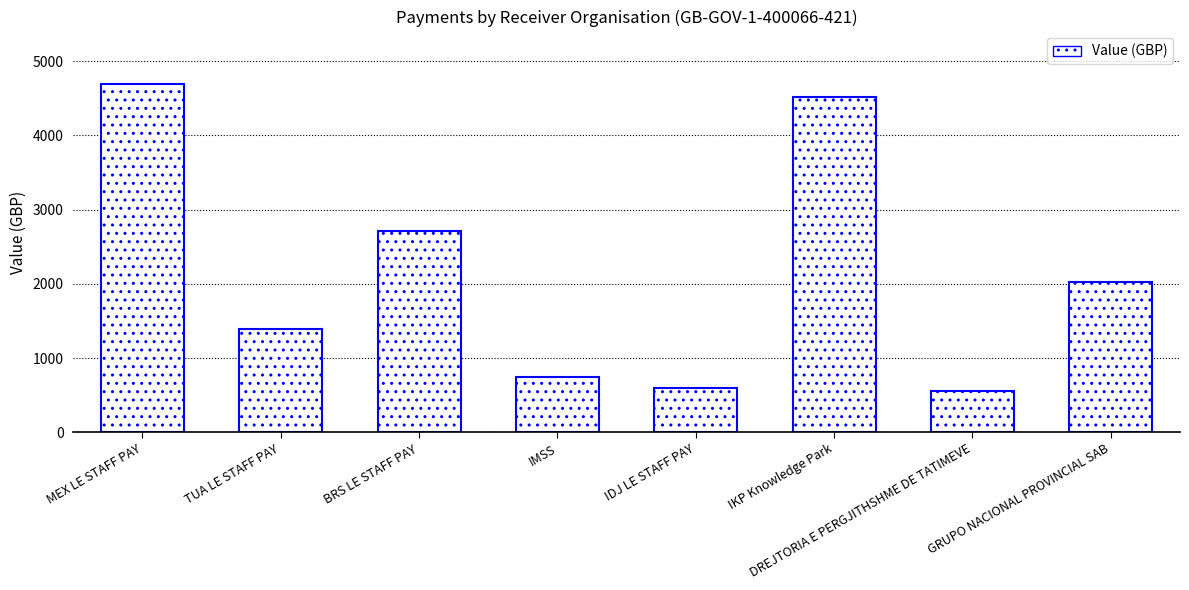

What is the minimum value shown in the chart?

559